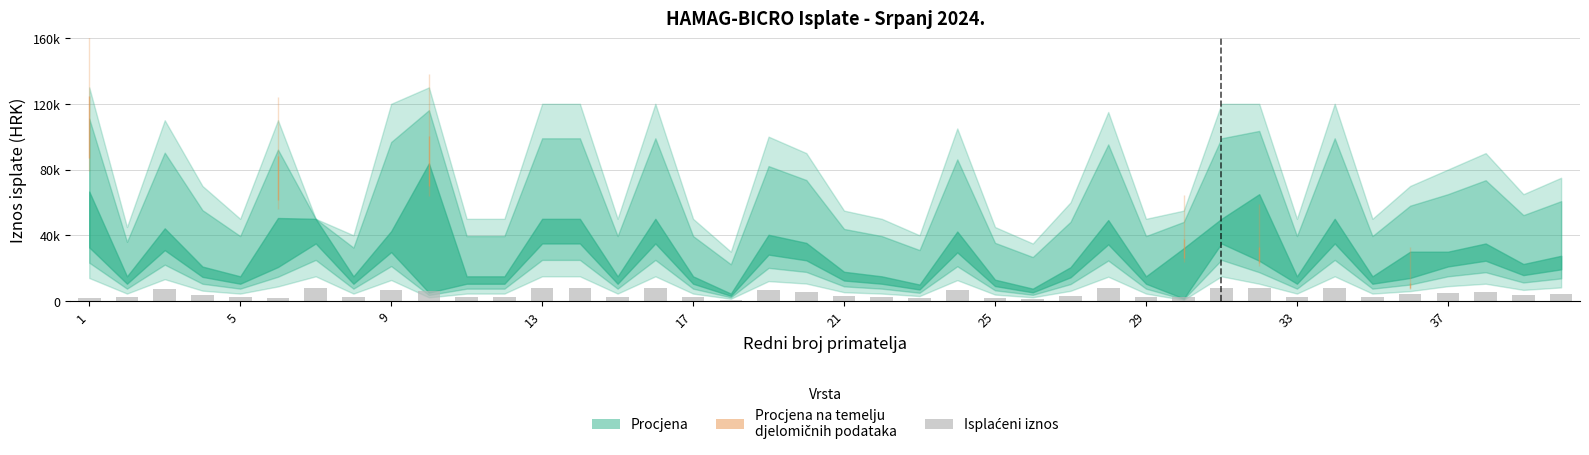

What is the average value?

4317.4